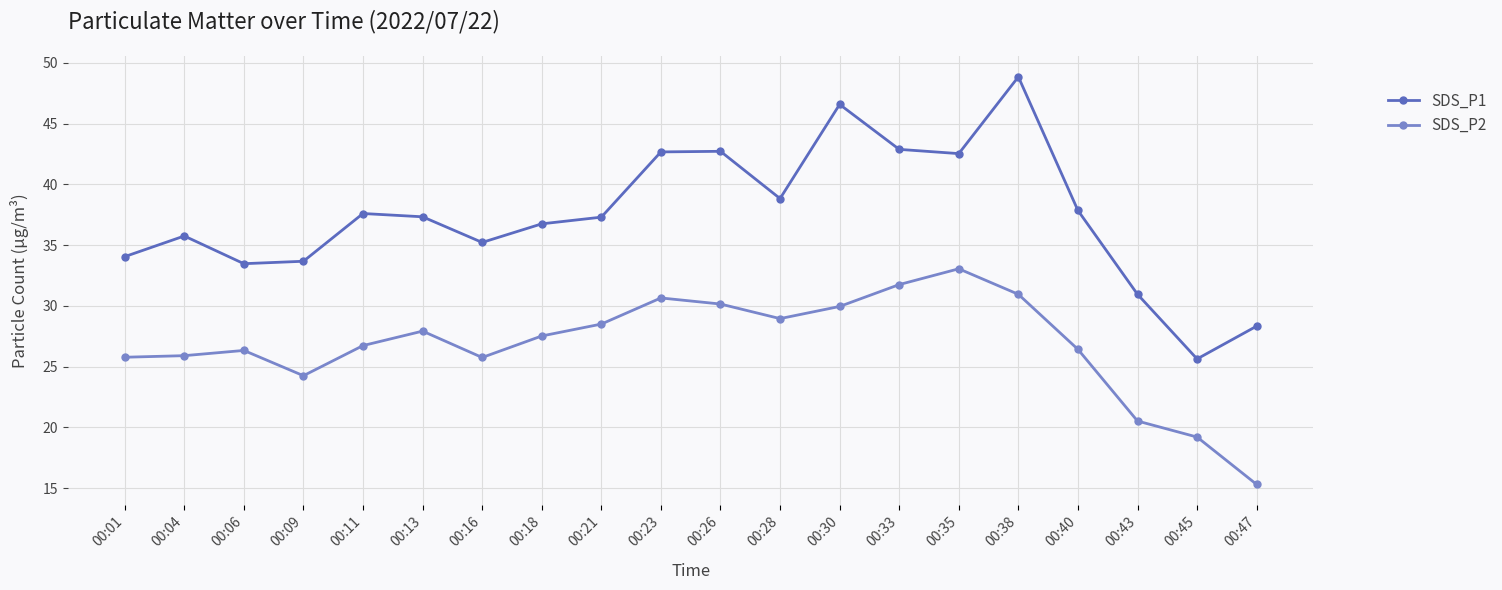

Where does the SDS_P2 series first go above 27?

00:13